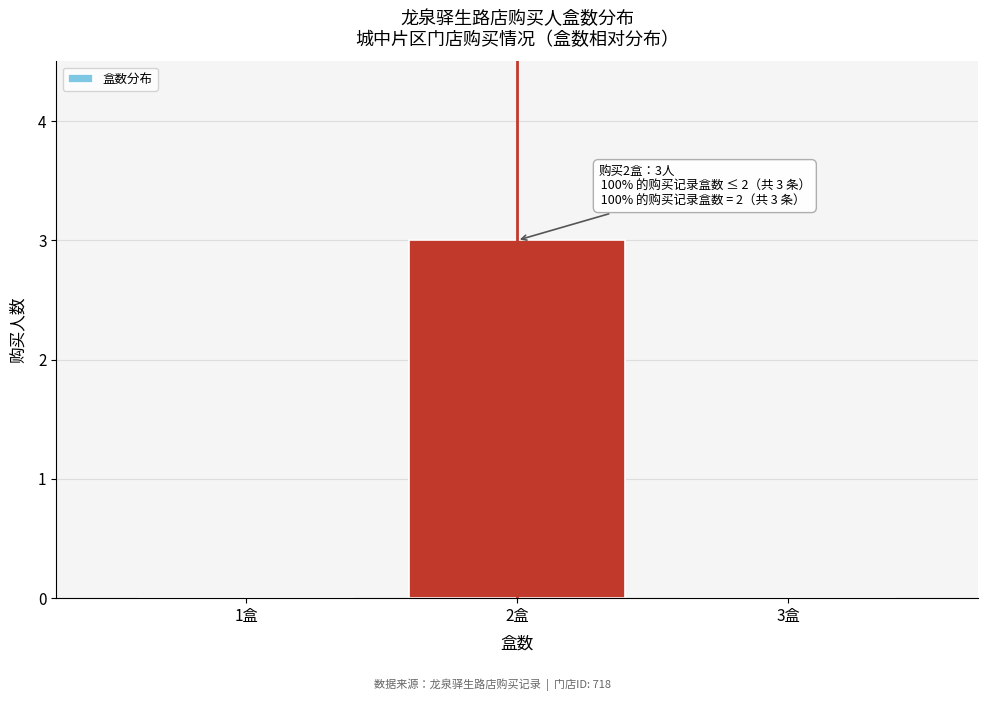

Reading right to left, what are all the values shown in this chart?

3盒=0	2盒=3	1盒=0